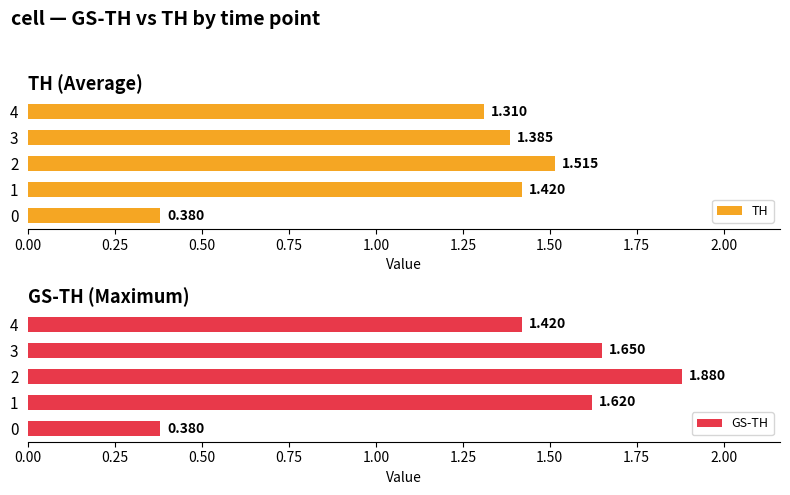

How many data points does each series have?

5